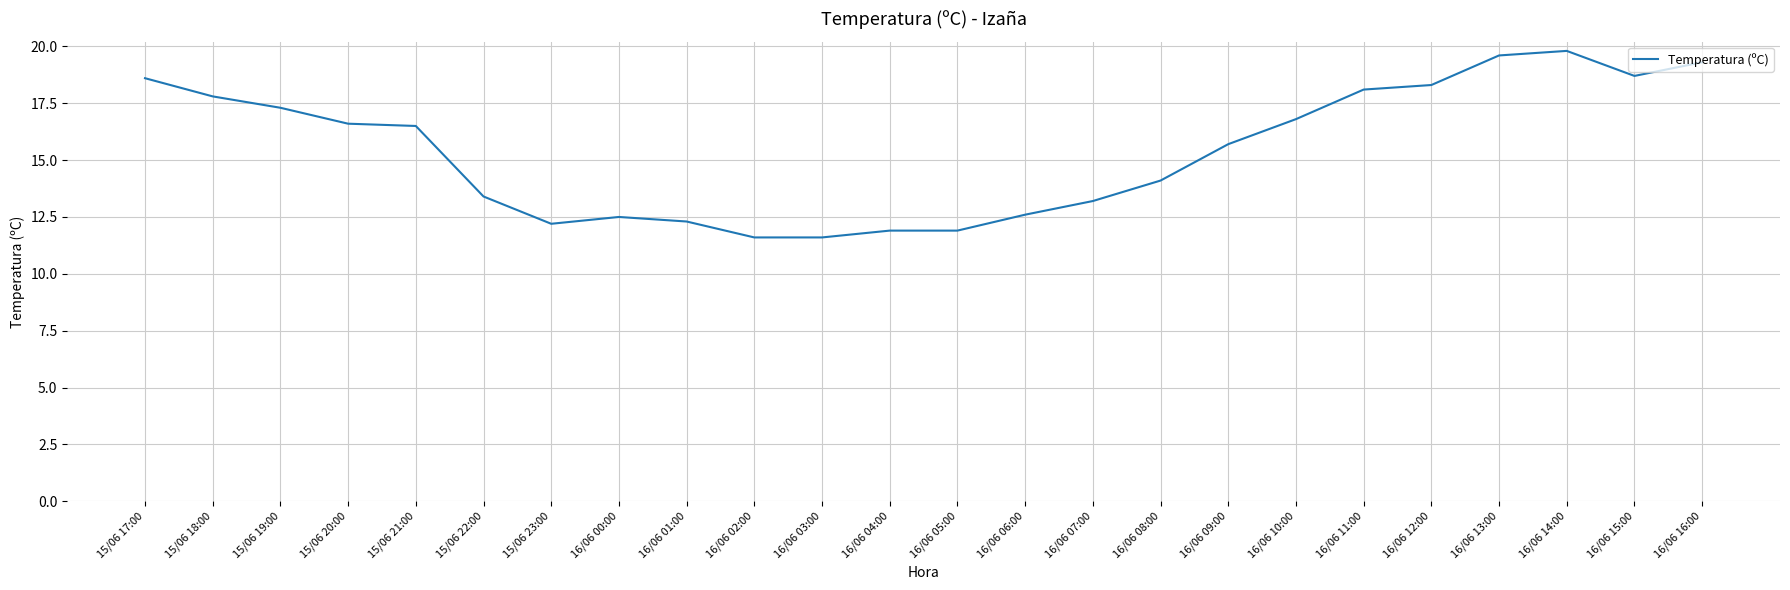

What is the sum of all values?

370.4